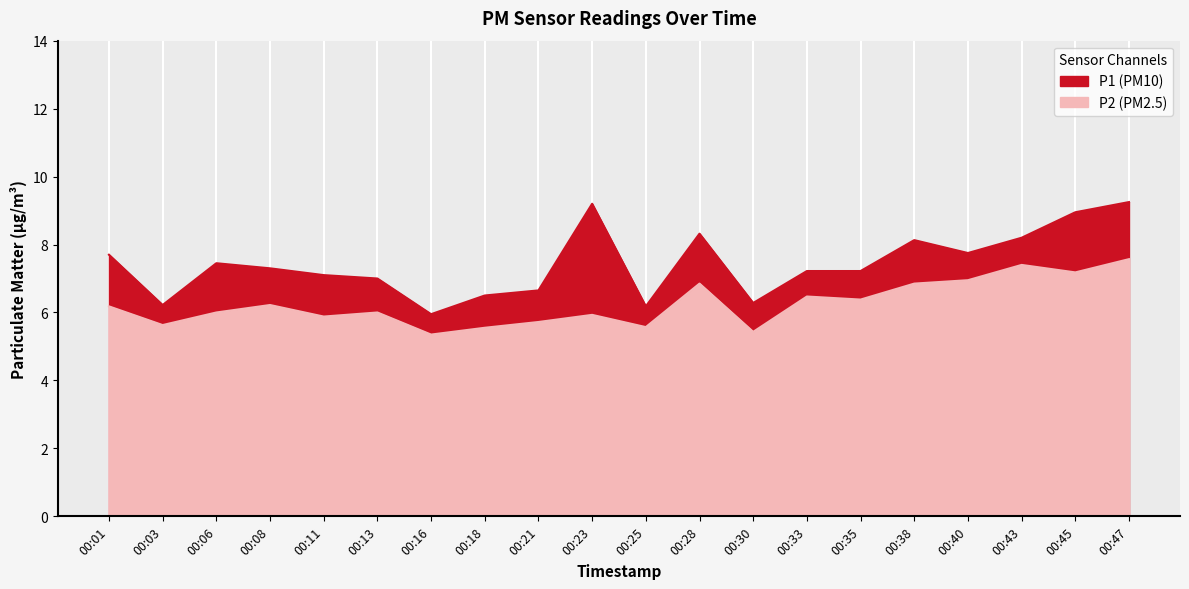

In P1, how many points are higher than both neighbors (excluding endpoints)?

4